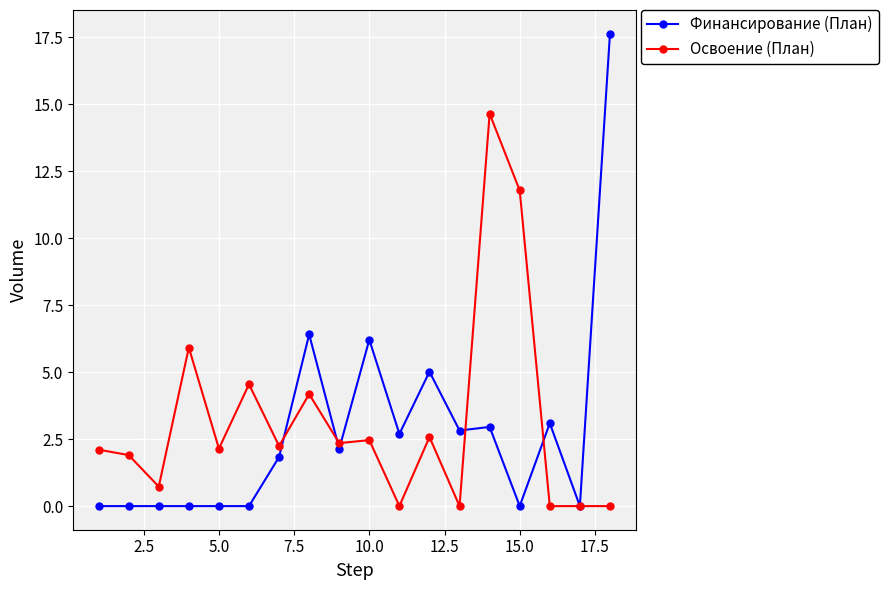

What is the value of the Освоение (План) point at the 4th from the left?

5.9